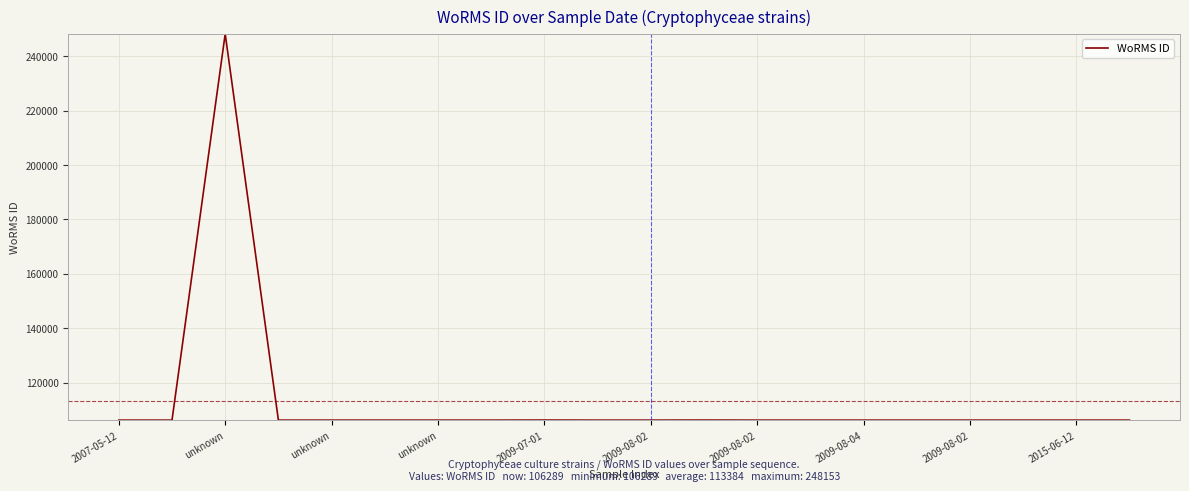

What is the minimum value shown in the chart?

106289